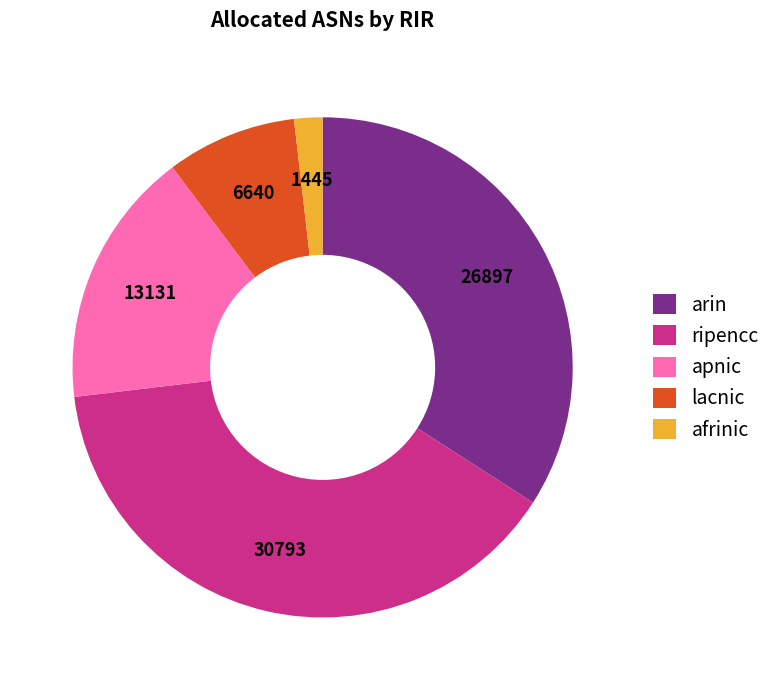

Combined, do ripencc and lacnic account for over 50%?

No